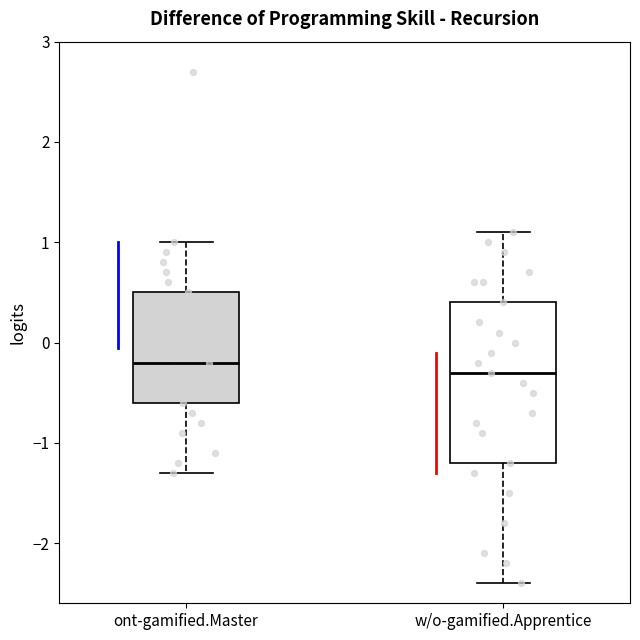

Comparing the boxes themselves (not the whiskers), which one is the tallest?

w/o-gamified.Apprentice